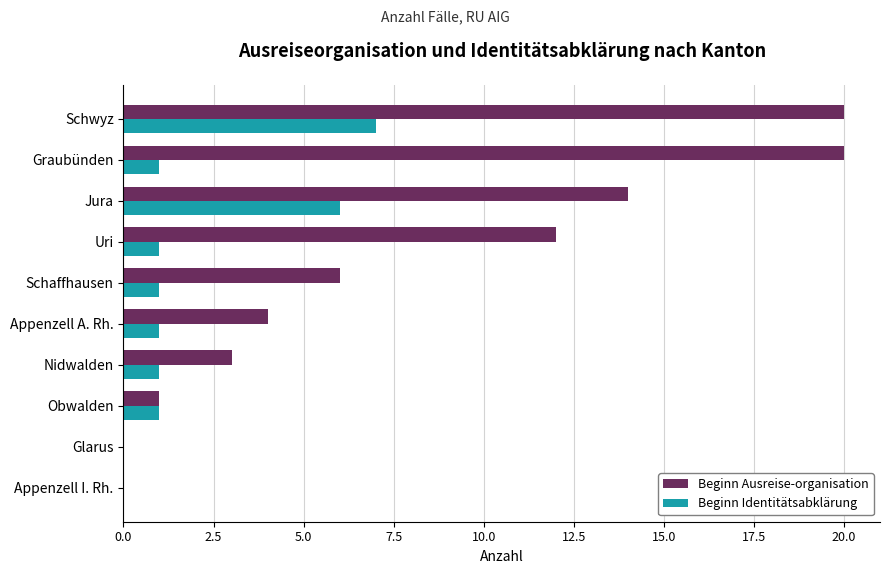

Which series changed the most between Glarus and Uri?

Beginn Ausreise-organisation